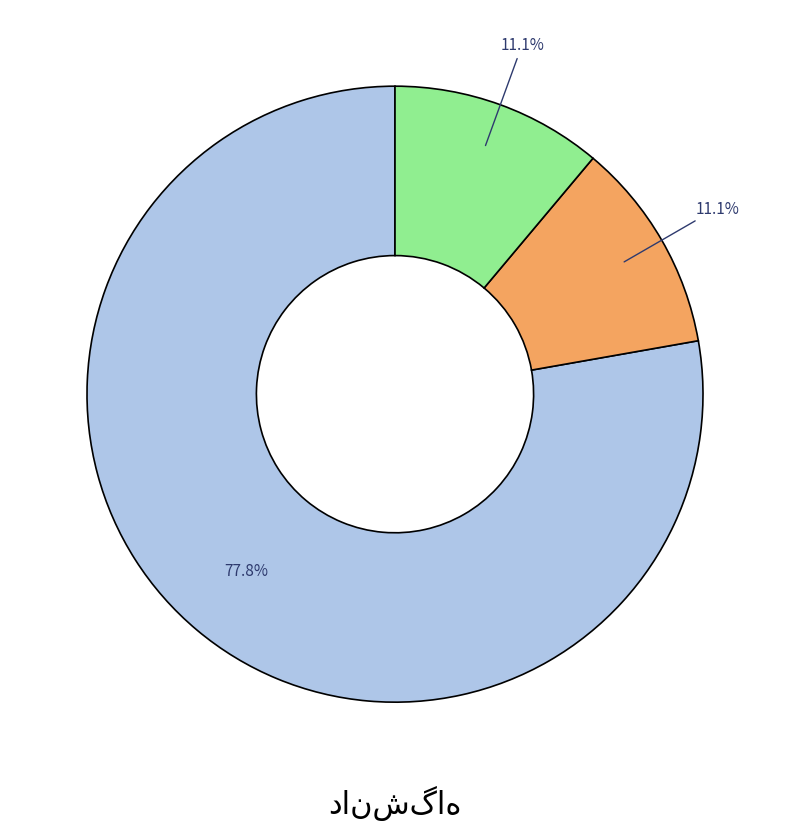

Is there any slice that represents more than half of the pie?

Yes